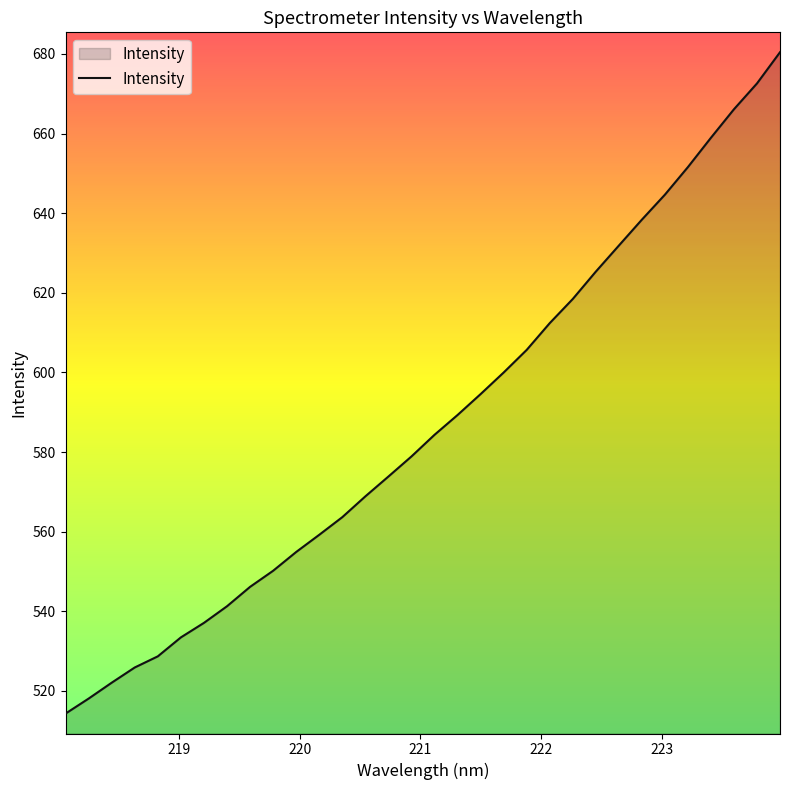

What is the average value?

587.2